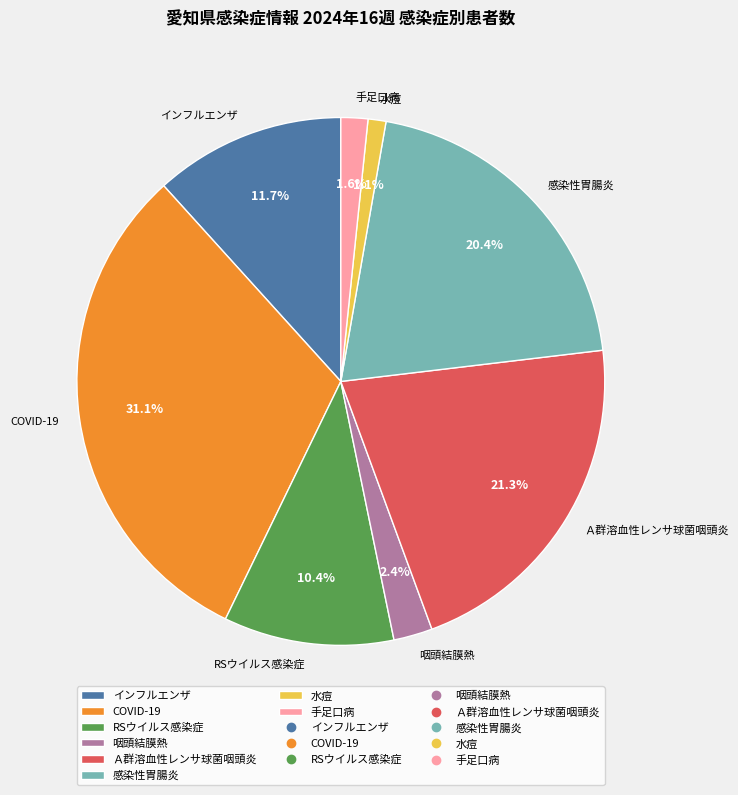

To the nearest percent, what percentage of the pie is 水痘?

1%